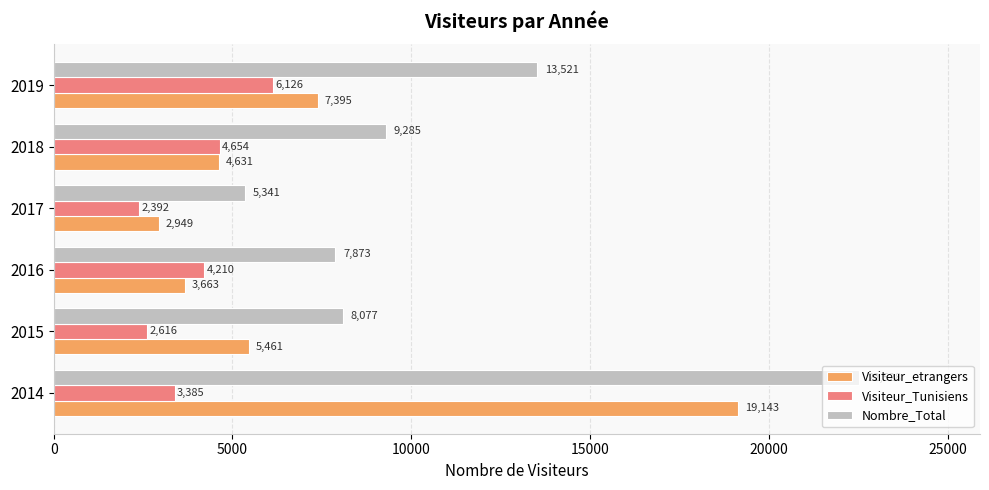

What are all the series names shown in the legend?

Visiteur_etrangers, Visiteur_Tunisiens, Nombre_Total